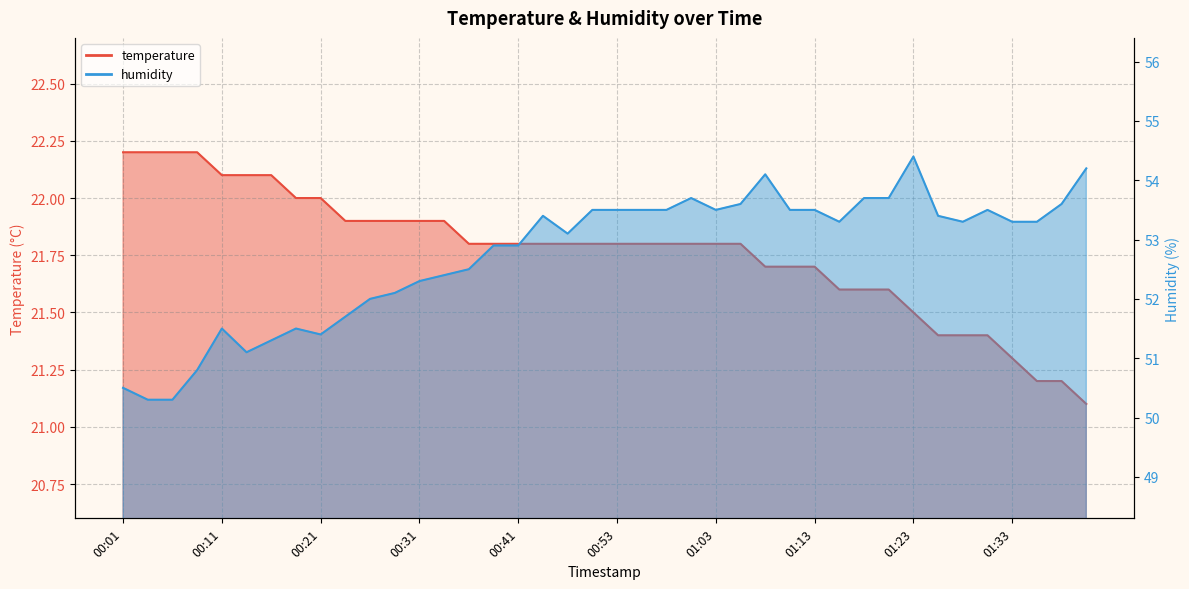

Reading left to right, list all the values displayed in this chart.

temperature: 00:01=22.2	00:04=22.2	00:06=22.2	00:09=22.2	00:11=22.1	00:14=22.1	00:16=22.1	00:19=22.0	00:21=22.0	00:23=21.9	00:26=21.9	00:28=21.9	00:31=21.9	00:33=21.9	00:36=21.8	00:38=21.8	00:41=21.8	00:43=21.8	00:48=21.8	00:50=21.8	00:53=21.8	00:55=21.8	00:58=21.8	01:00=21.8	01:03=21.8	01:05=21.8	01:08=21.7	01:10=21.7	01:13=21.7	01:15=21.6	01:18=21.6	01:20=21.6	01:23=21.5	01:25=21.4	01:28=21.4	01:30=21.4	01:33=21.3	01:35=21.2	01:38=21.2	01:40=21.1
humidity: 00:01=50.5	00:04=50.3	00:06=50.3	00:09=50.8	00:11=51.5	00:14=51.1	00:16=51.3	00:19=51.5	00:21=51.4	00:23=51.7	00:26=52.0	00:28=52.1	00:31=52.3	00:33=52.4	00:36=52.5	00:38=52.9	00:41=52.9	00:43=53.4	00:48=53.1	00:50=53.5	00:53=53.5	00:55=53.5	00:58=53.5	01:00=53.7	01:03=53.5	01:05=53.6	01:08=54.1	01:10=53.5	01:13=53.5	01:15=53.3	01:18=53.7	01:20=53.7	01:23=54.4	01:25=53.4	01:28=53.3	01:30=53.5	01:33=53.3	01:35=53.3	01:38=53.6	01:40=54.2